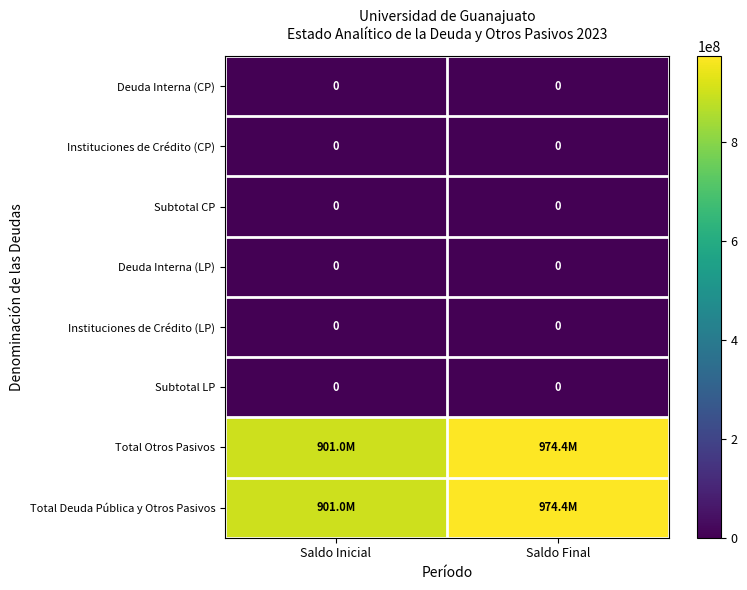

Is it true that Instituciones de Crédito (LP) equals 0 at Saldo Inicial?

True